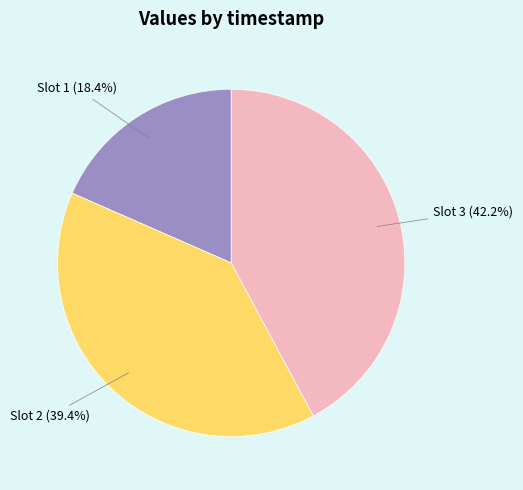

Is there any slice that represents more than half of the pie?

No